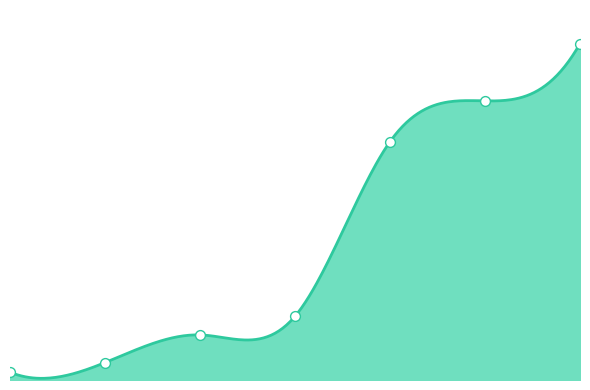

What is the ratio of the value at 3 to the value at 6?

0.2